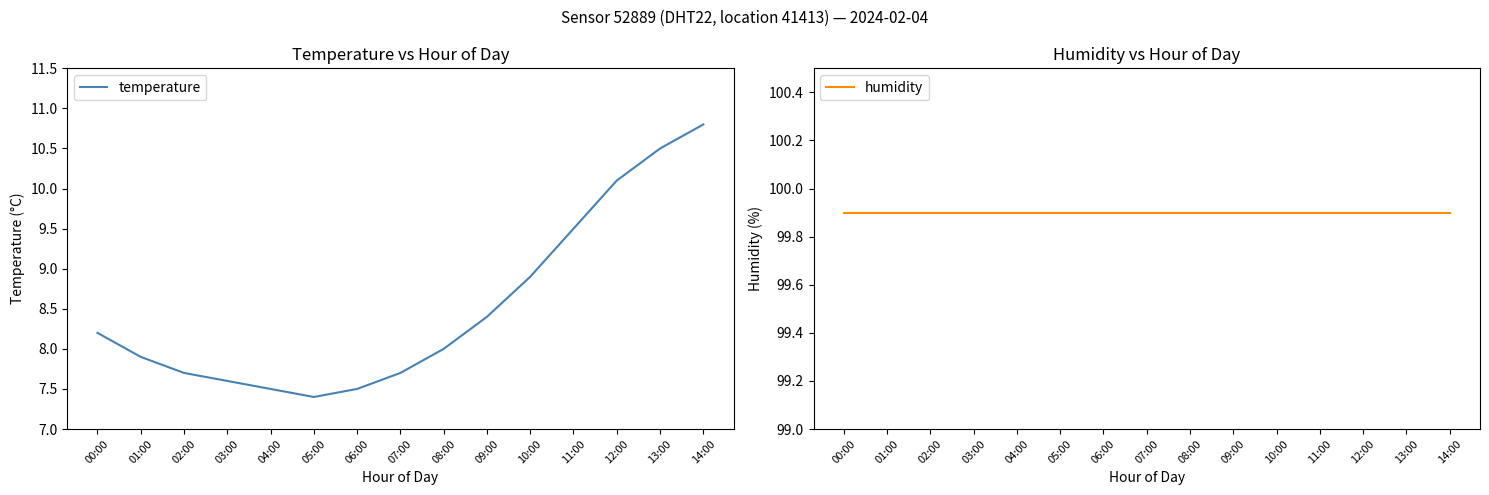

How many values in the temperature series are below 8?

7